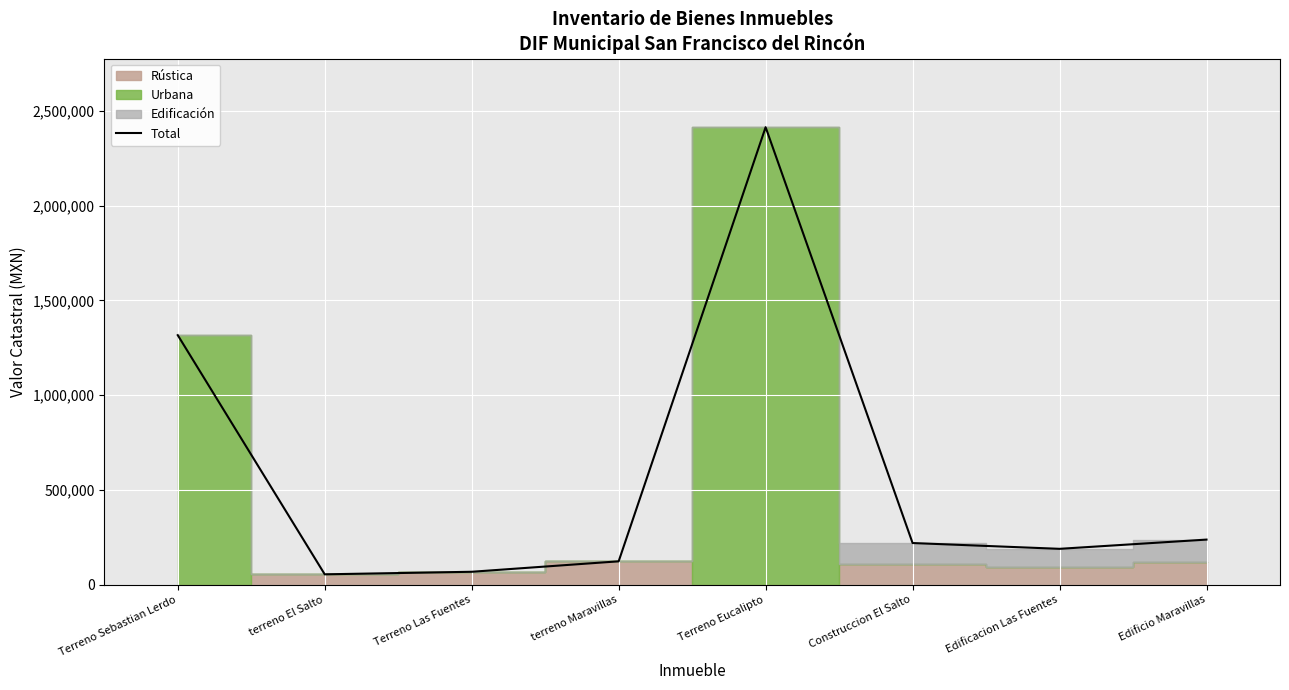

At which label is the value closest to 1234443?

Terreno Sebastian Lerdo